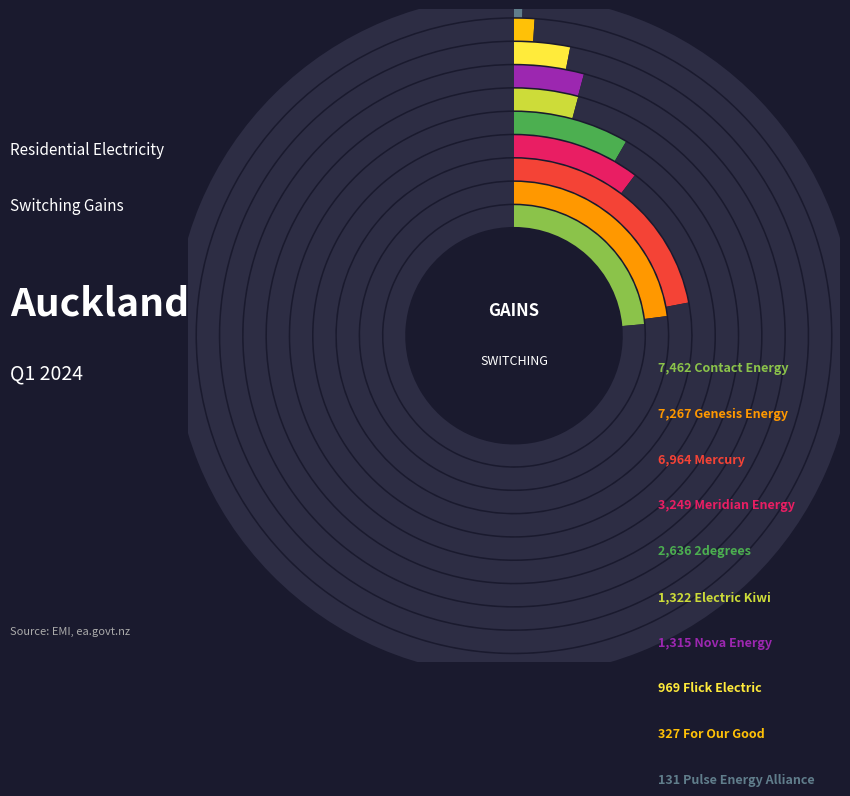

Rank the categories by value from lowest to highest.

Pulse Energy Alliance, For Our Good, Flick Electric, Nova Energy, Electric Kiwi, 2degrees, Meridian Energy, Mercury, Genesis Energy, Contact Energy